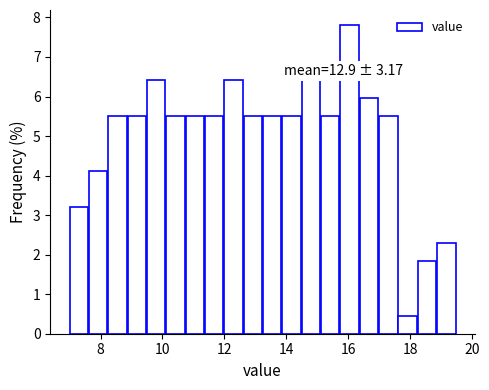

Around what value on the x-axis is the tallest bar? Give the approximate position of its centre, as read against the axis.

16.0